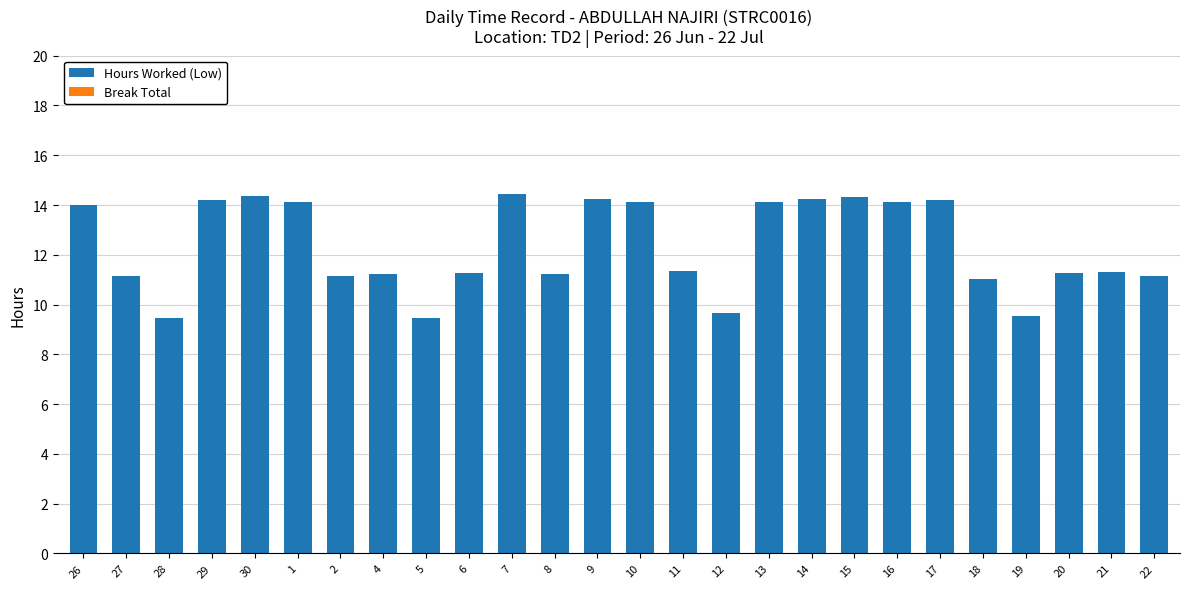

What is the change in value from 29 to 12?

-4.5